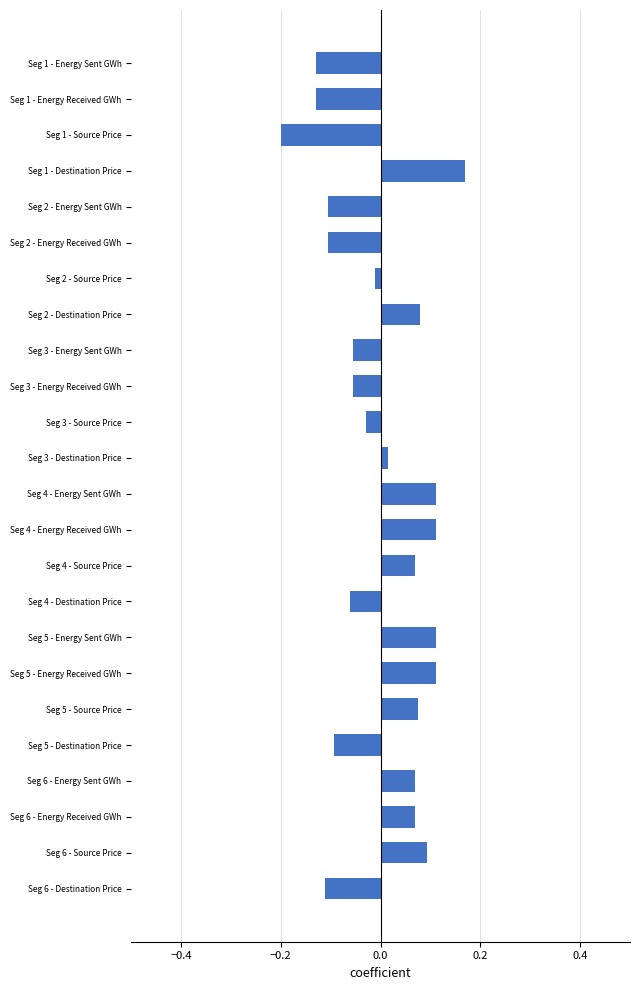

Does the chart contain any negative values?

Yes